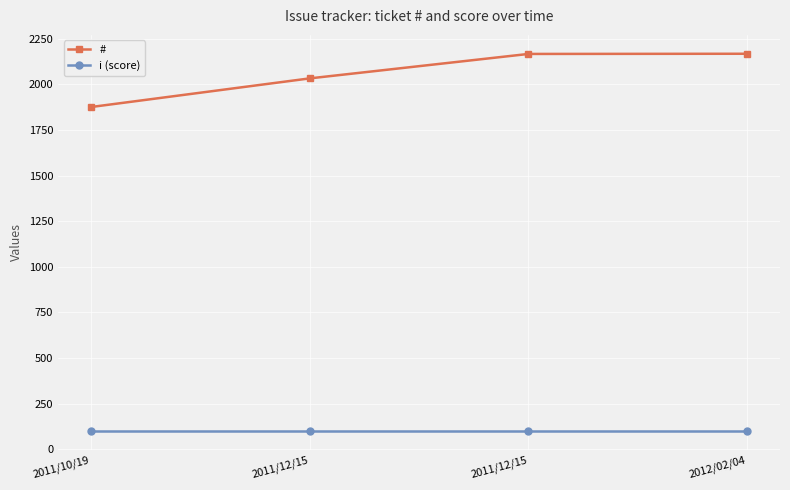

True or false: i (score) and # cross at least once.

False